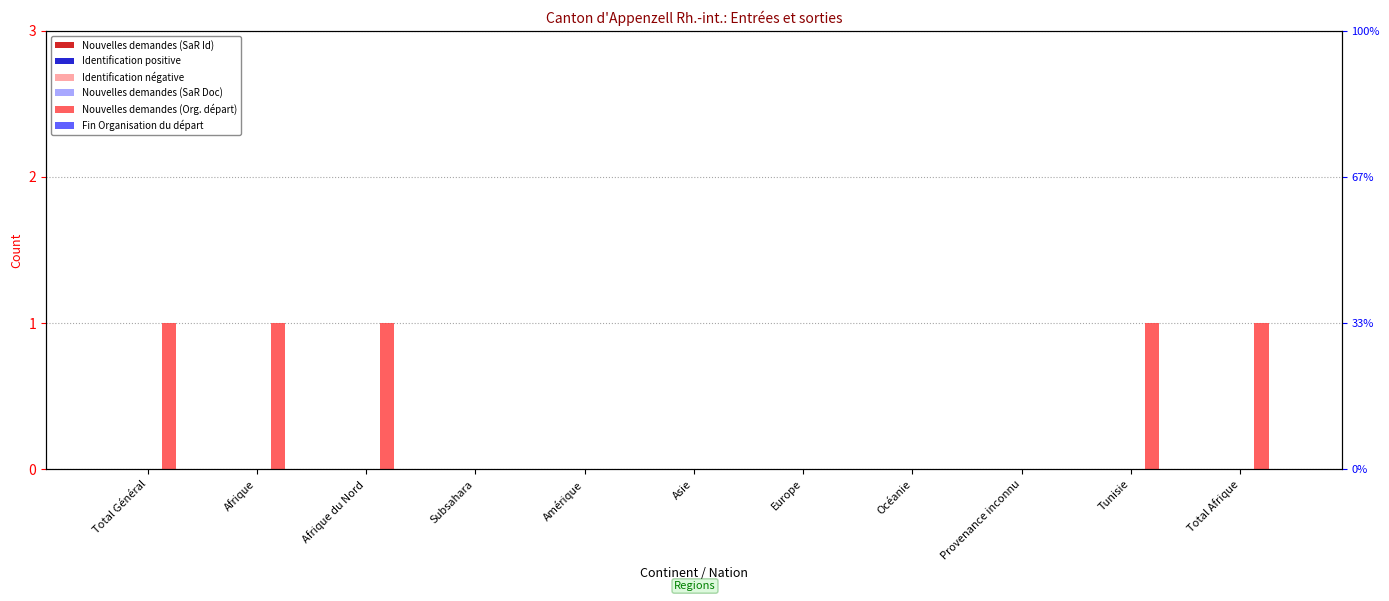

How many series are shown in this chart?

6